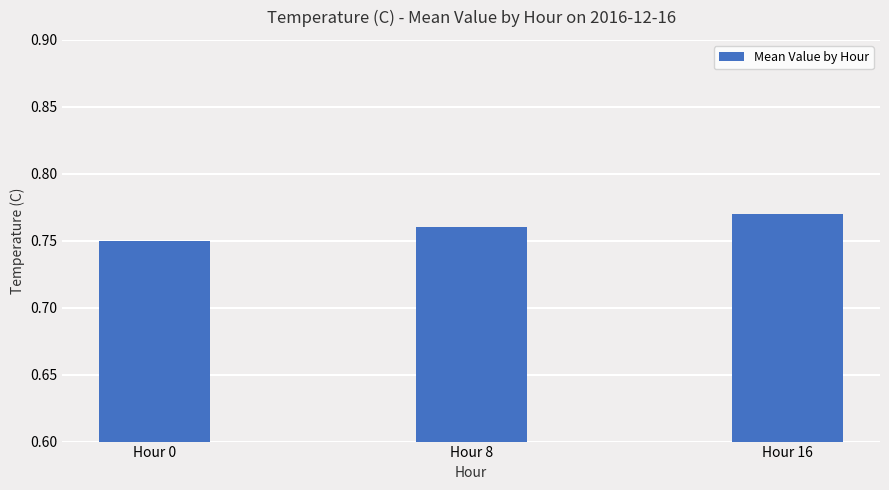

What is the sum of all values?

2.3